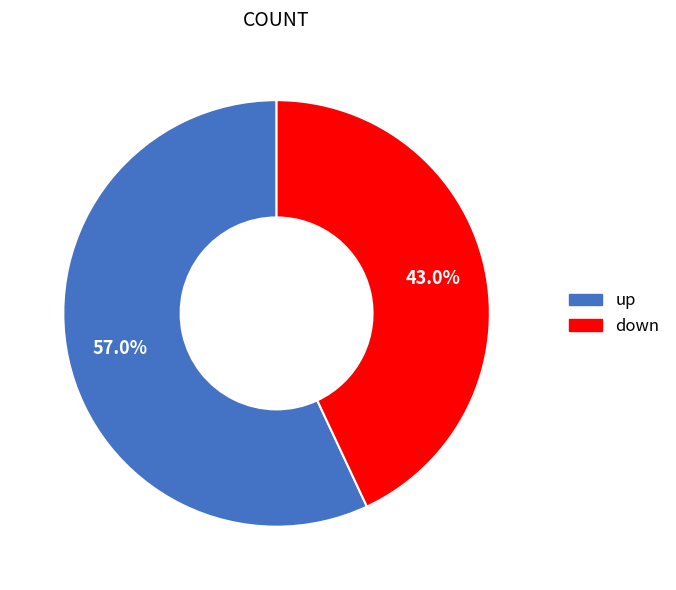

To the nearest percent, what is the combined percentage of up and down?

100%